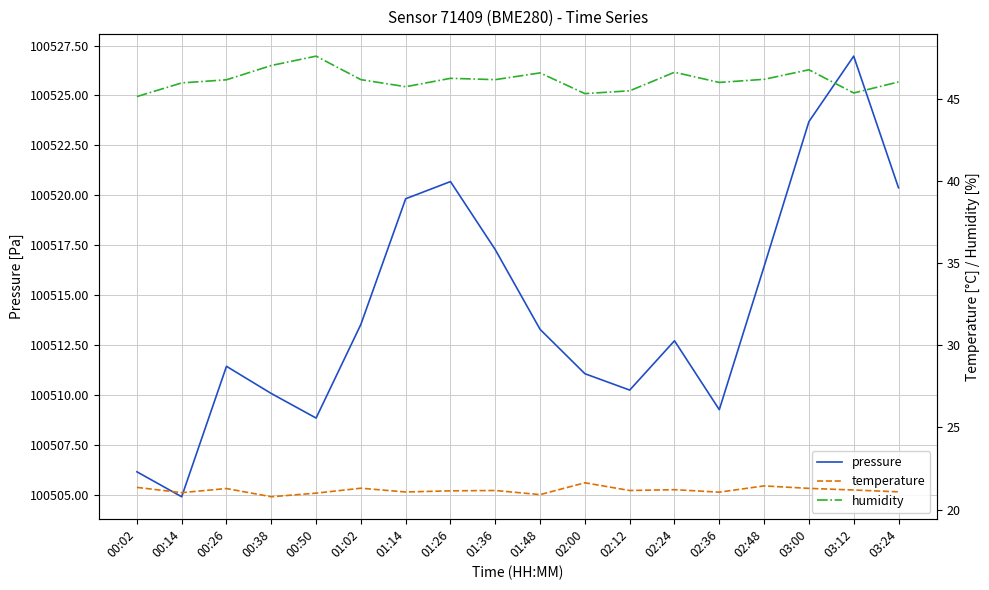

In temperature, how many points are higher than both neighbors (excluding endpoints)?

6